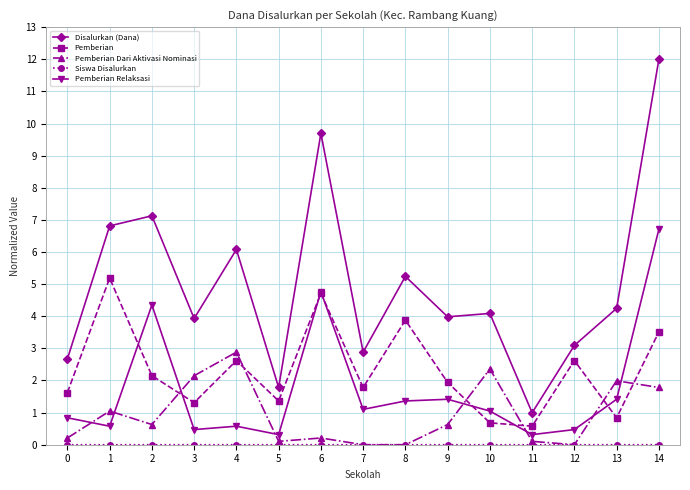

Which category has the highest value in the Pemberian series?

1